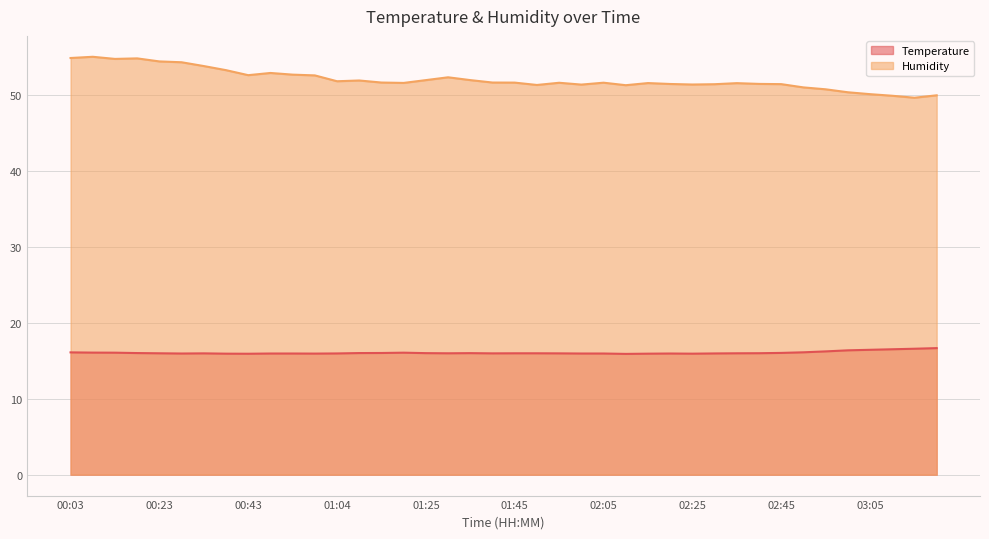

Rank the categories by Humidity value from lowest to highest.

03:15, 03:10, 03:20, 03:05, 03:00, 02:55, 02:50, 02:10, 01:50, 02:00, 02:25, 02:30, 02:45, 02:20, 02:40, 02:35, 02:15, 01:19, 01:55, 02:05, 01:45, 01:14, 01:40, 01:04, 01:09, 01:25, 01:35, 01:30, 00:59, 00:43, 00:54, 00:48, 00:38, 00:33, 00:28, 00:23, 00:13, 00:18, 00:03, 00:08